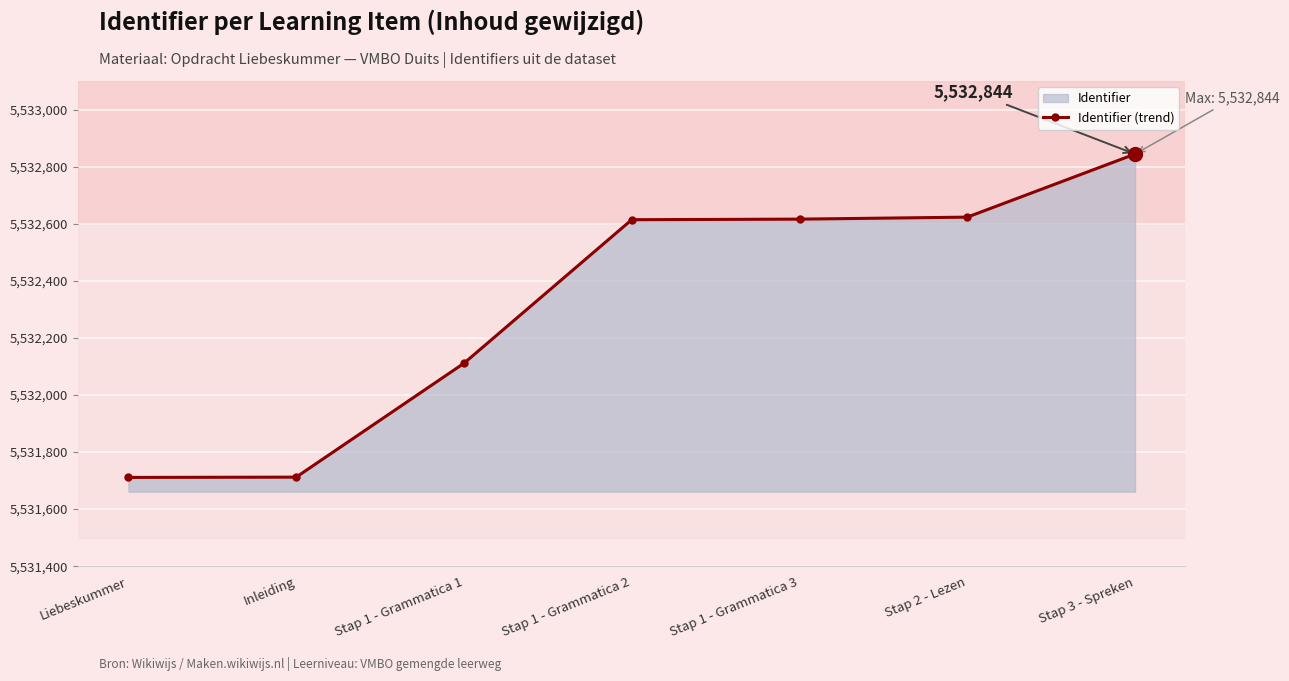

The chart shows a value of 5532844 at Stap 3 - Spreken. True or false?

True